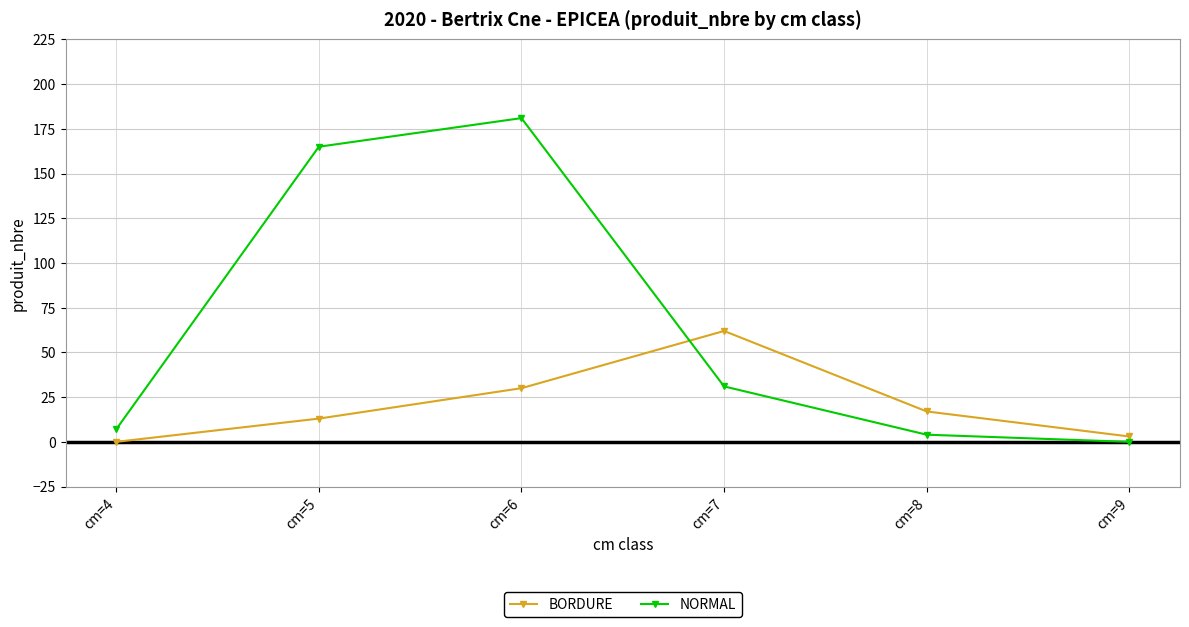

After their last crossing, which series has the higher values: NORMAL or BORDURE?

BORDURE